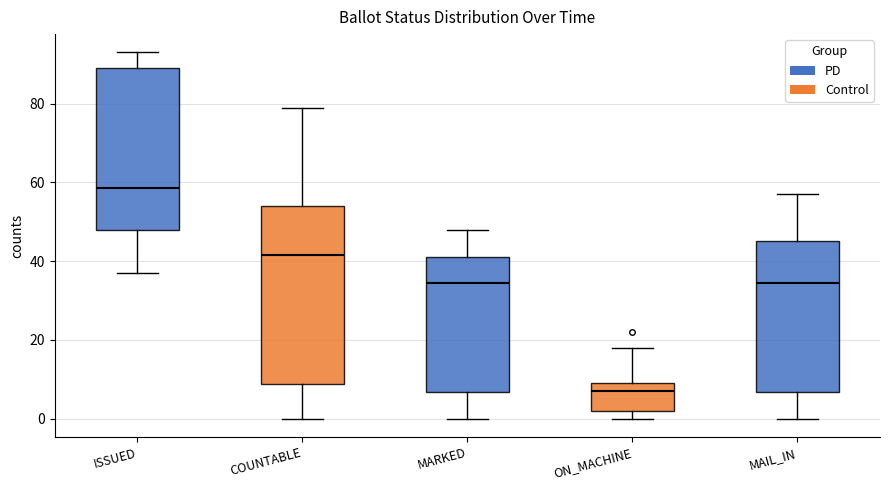

Where is the lower edge of the box for MARKED on the y-axis? The values are not printed on the chart, so give them approximately, as read against the axis.

6